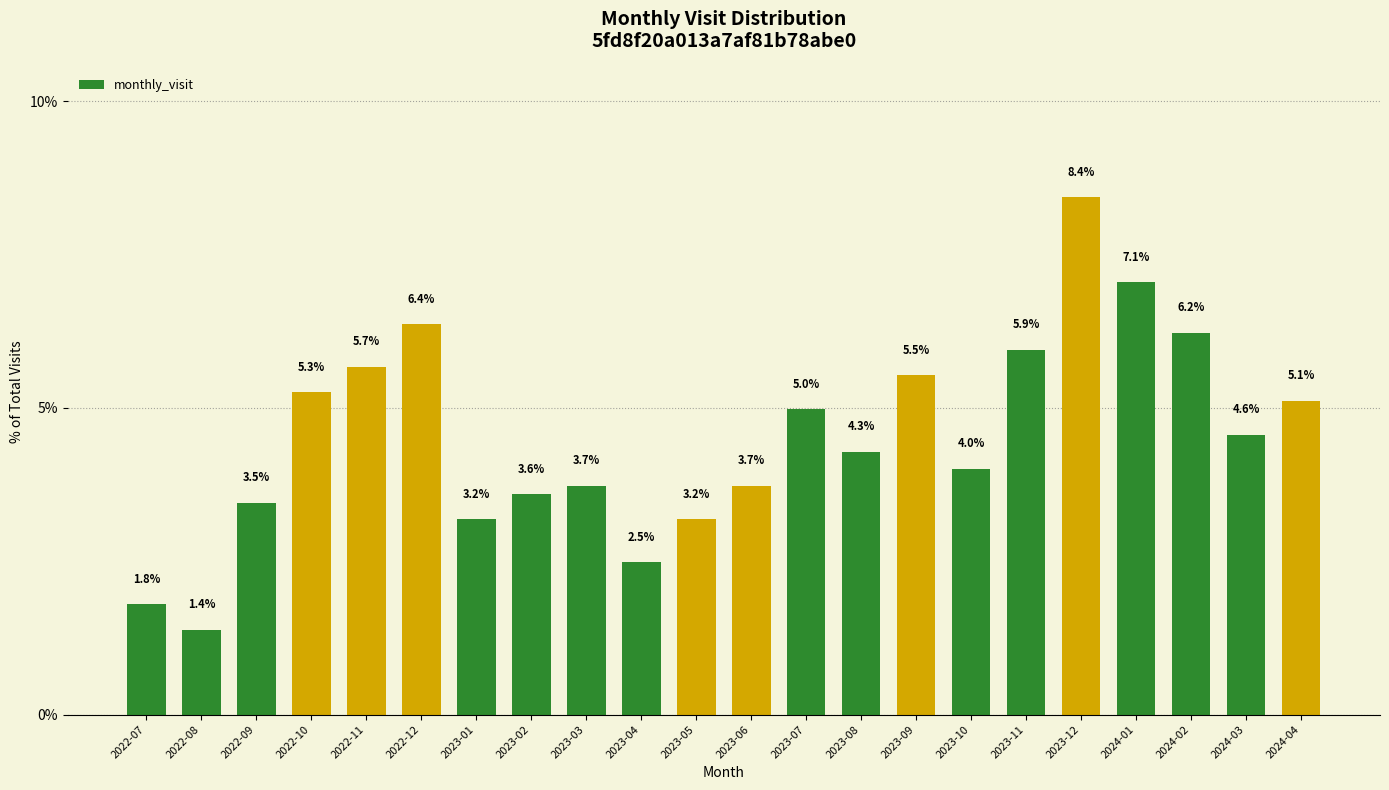

What position from the right is 2024-04?

1